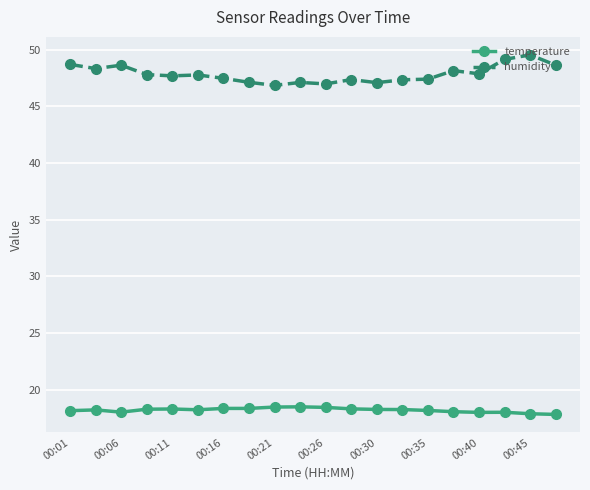

What is the value of the temperature point at the 9th from the left?

18.5